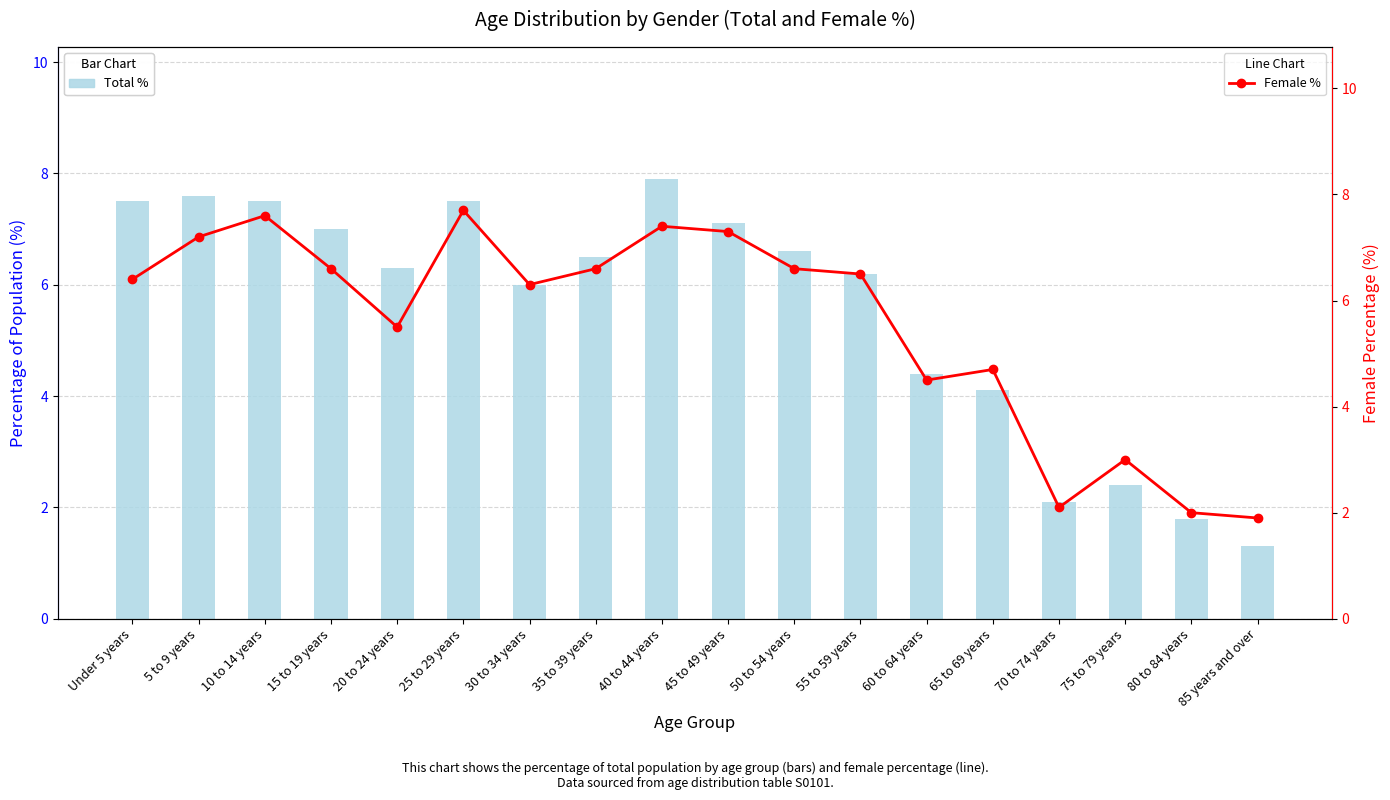

What position from the right is 75 to 79 years?

3